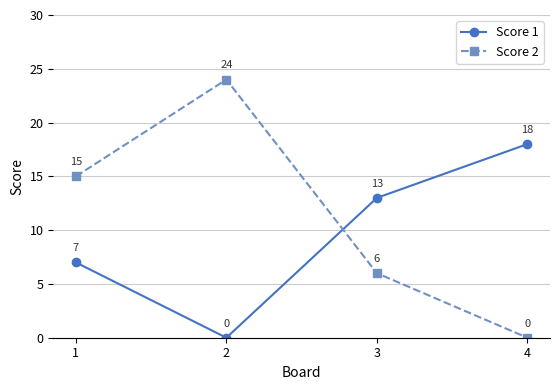

Which category has the highest value across all series?

2